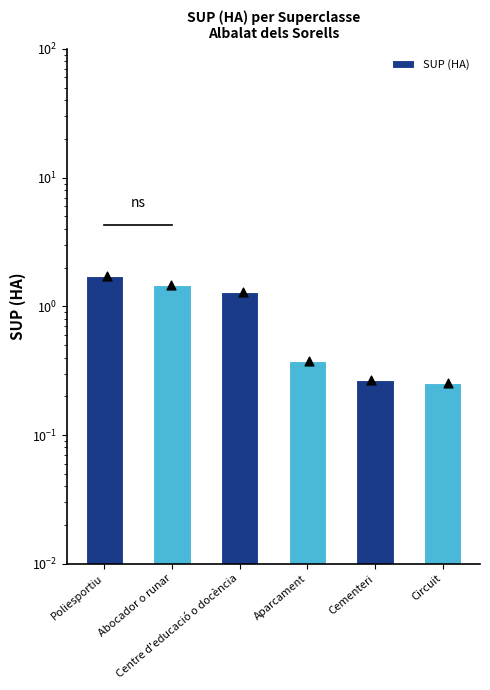

What is the ratio of the value at Cementeri to the value at Abocador o runar?

0.2